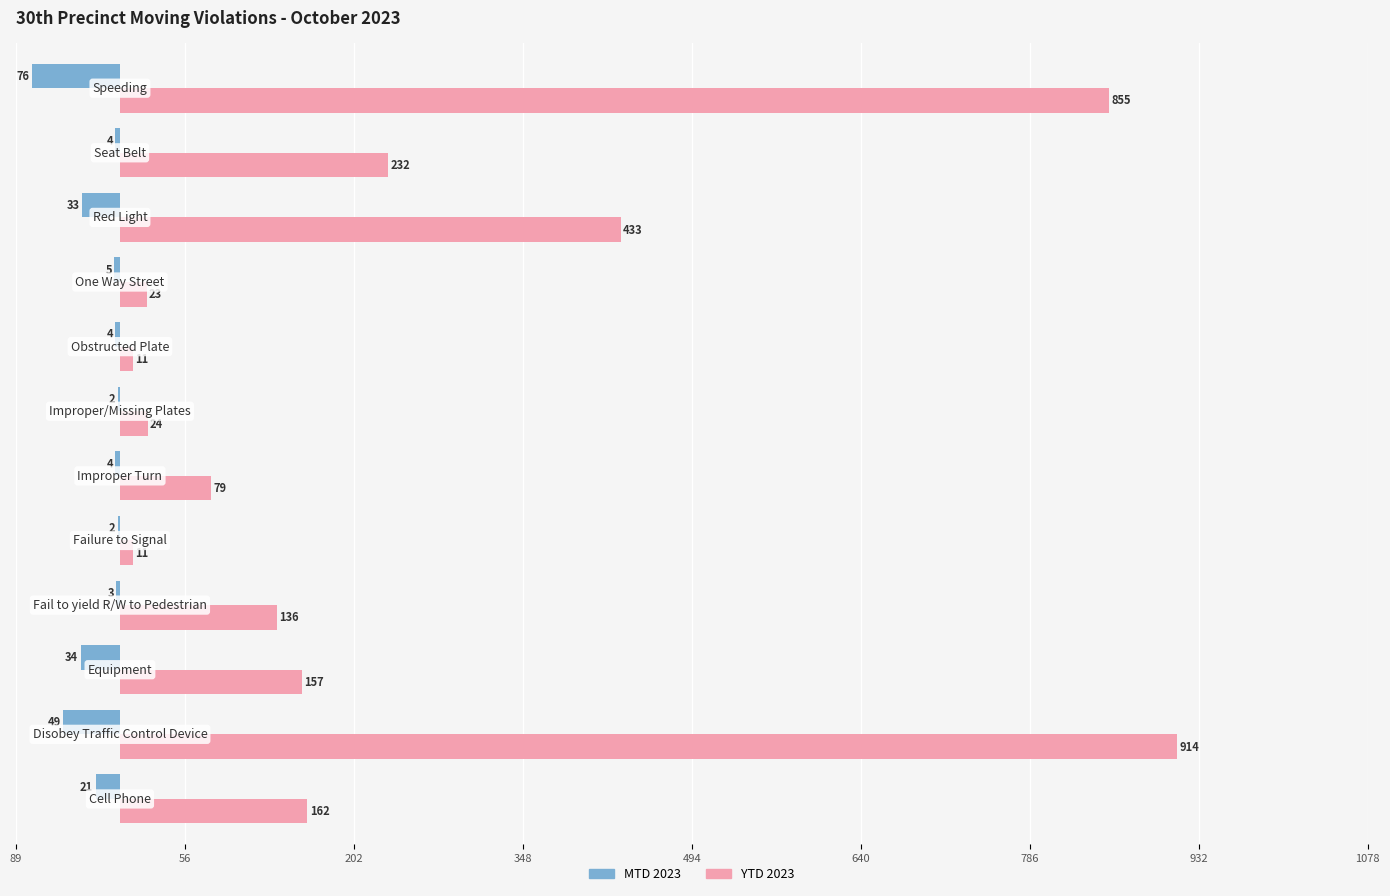

What is the smallest value displayed?

-76